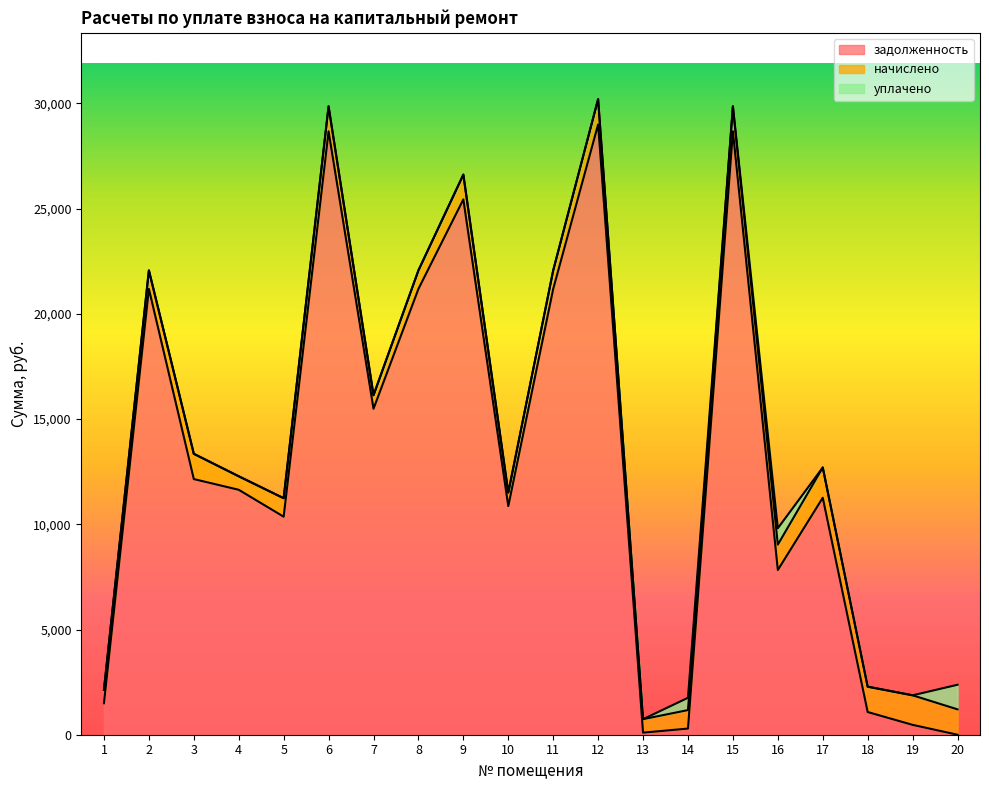

Which series ends up on top after the final intersection of начислено and задолженность?

начислено